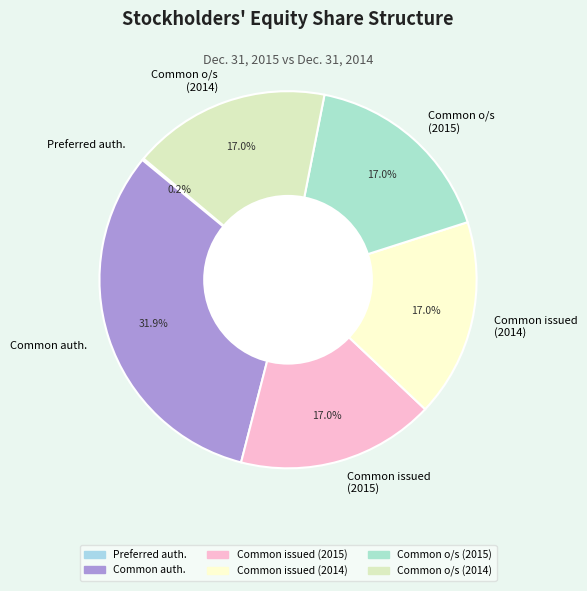

How much of the chart is everything except Common o/s (2015)?

83.0%